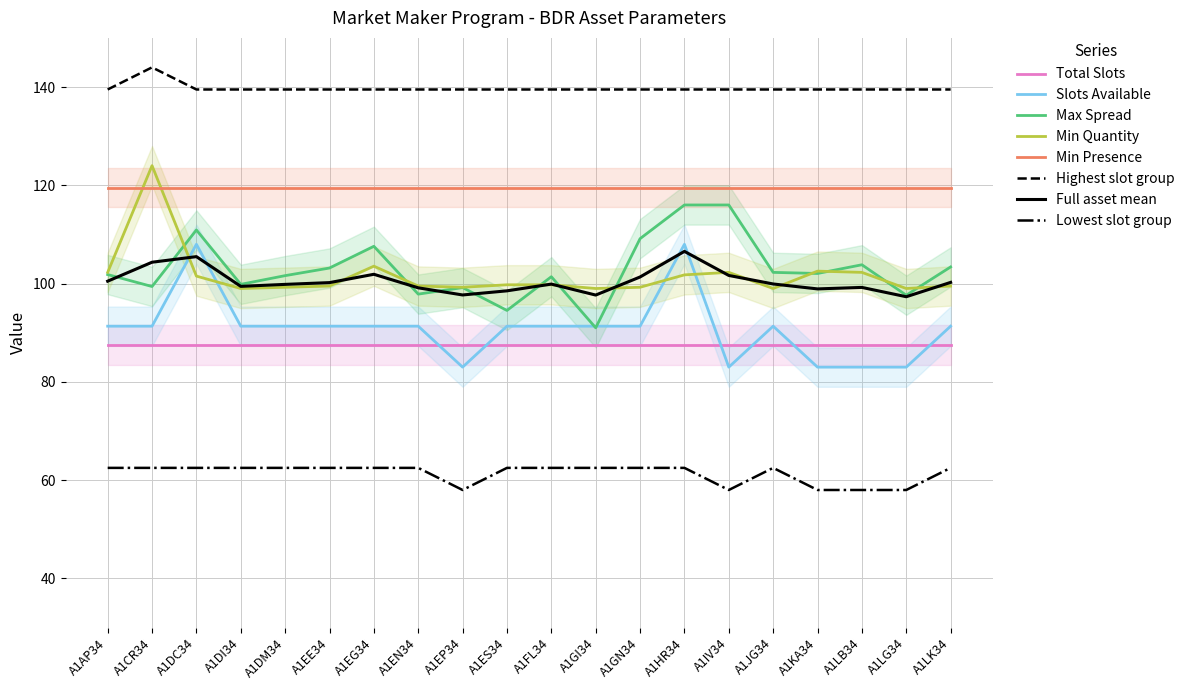

What is the sum of all Slots Available values?

1818.3